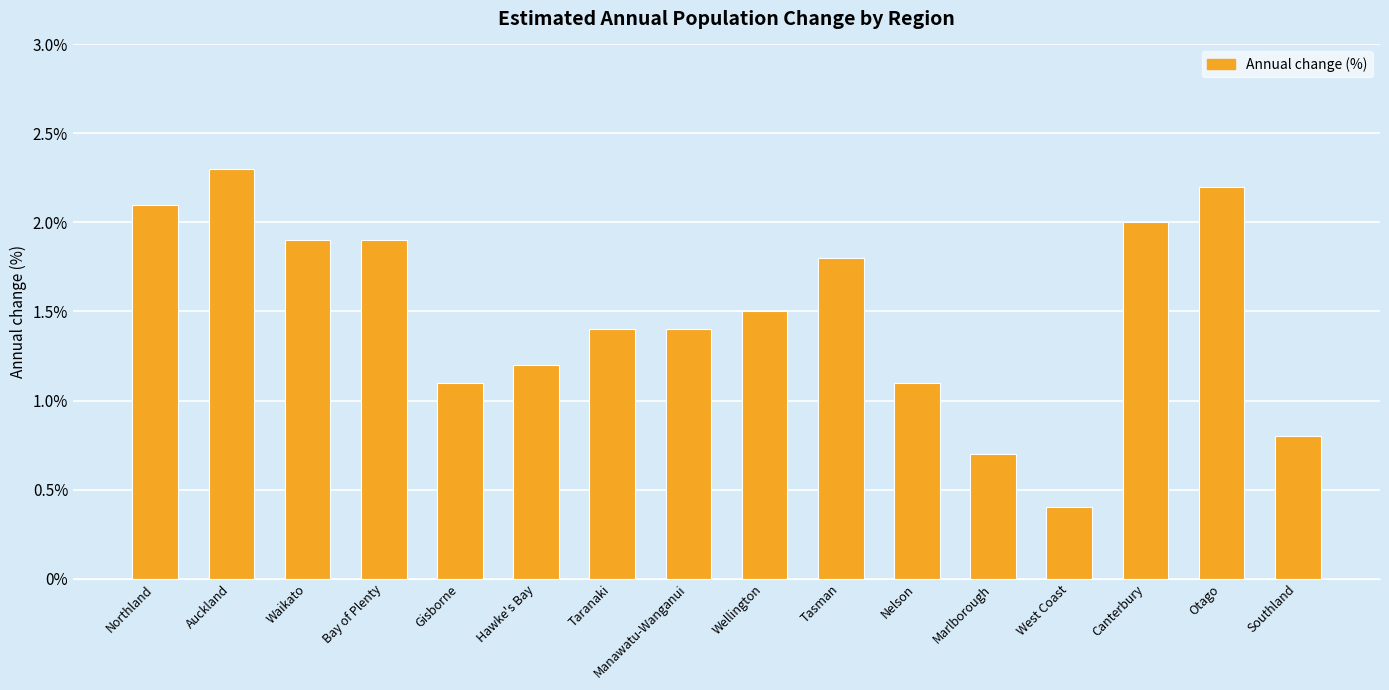

Is it true that the value at Tasman is 1.8?

True